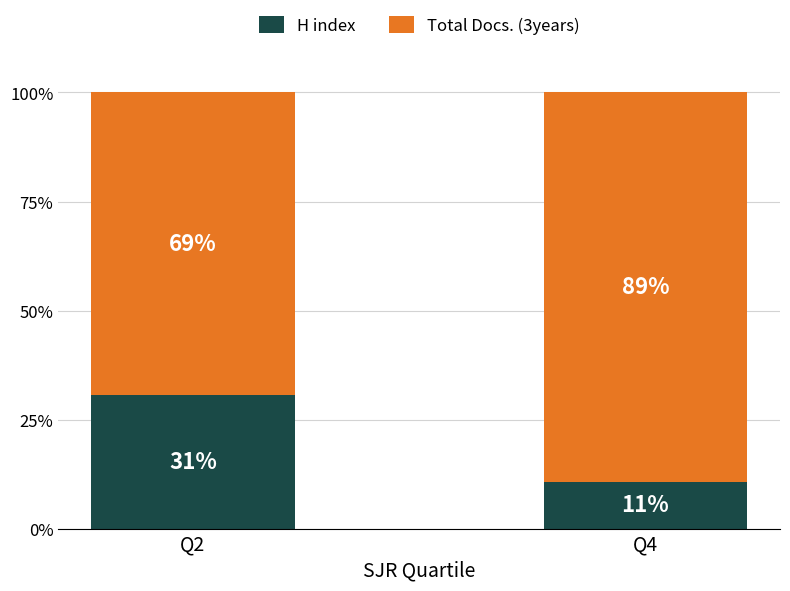

What is the difference between the maximum and minimum values in the H index series?

20.0